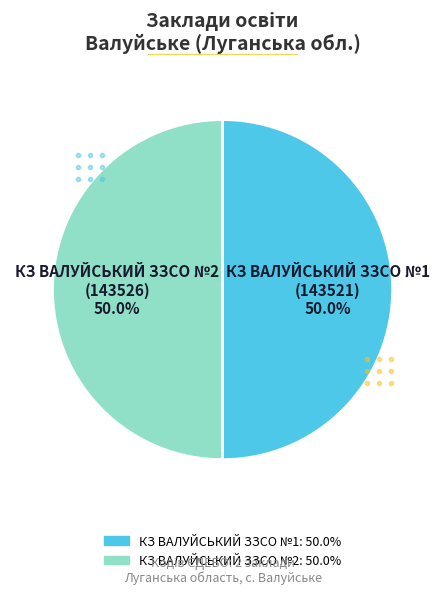

Which category accounts for the majority?

КЗ ВАЛУЙСЬКИЙ ЗЗСО №2
(143526)